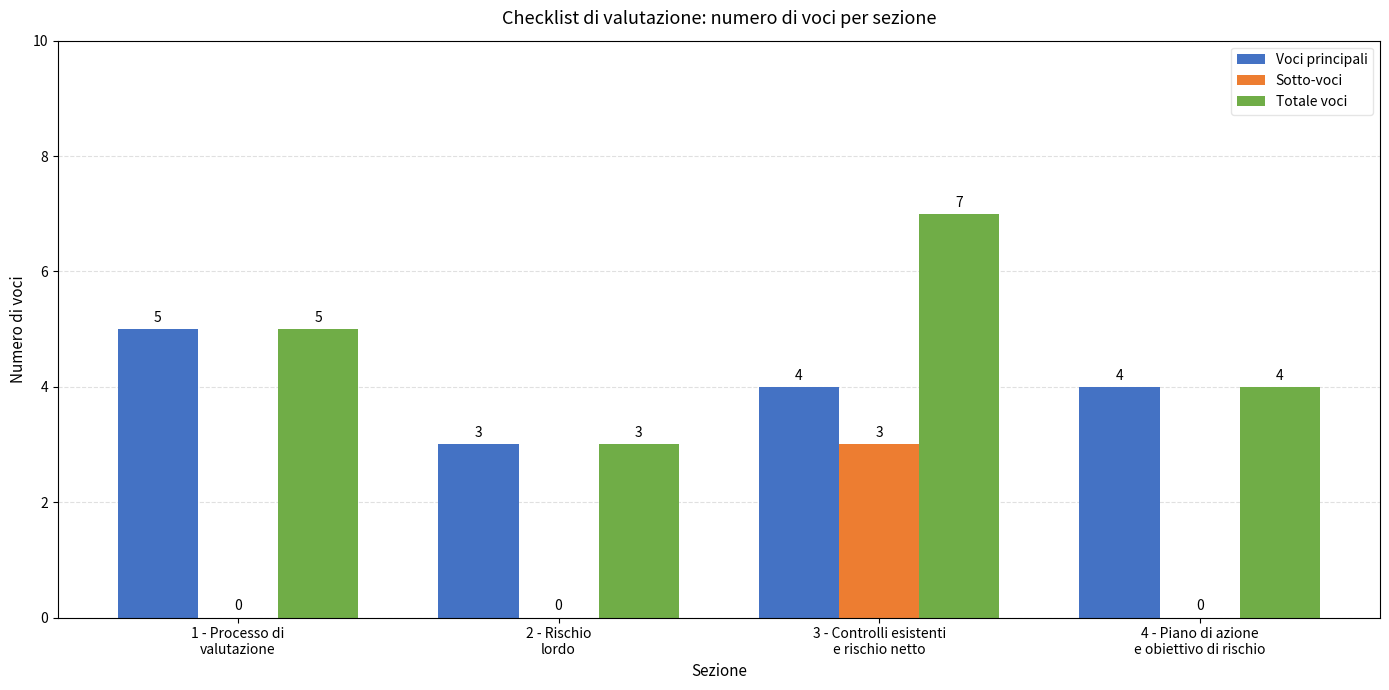

The value of Voci principali at 3 - Controlli esistenti
e rischio netto is 4. True or false?

True